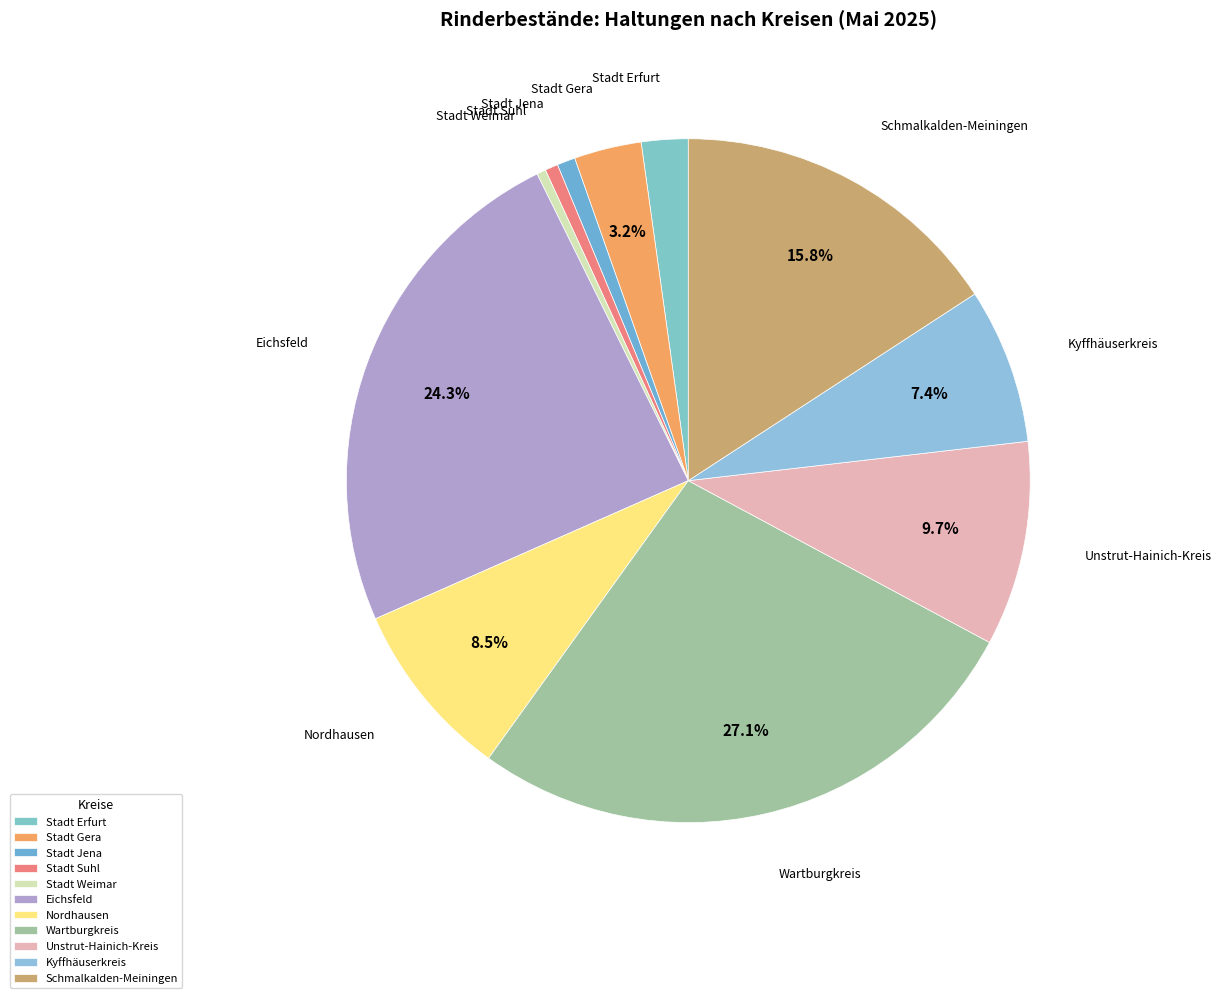

What percentage is the Wartburgkreis slice, to the nearest percent?

27%